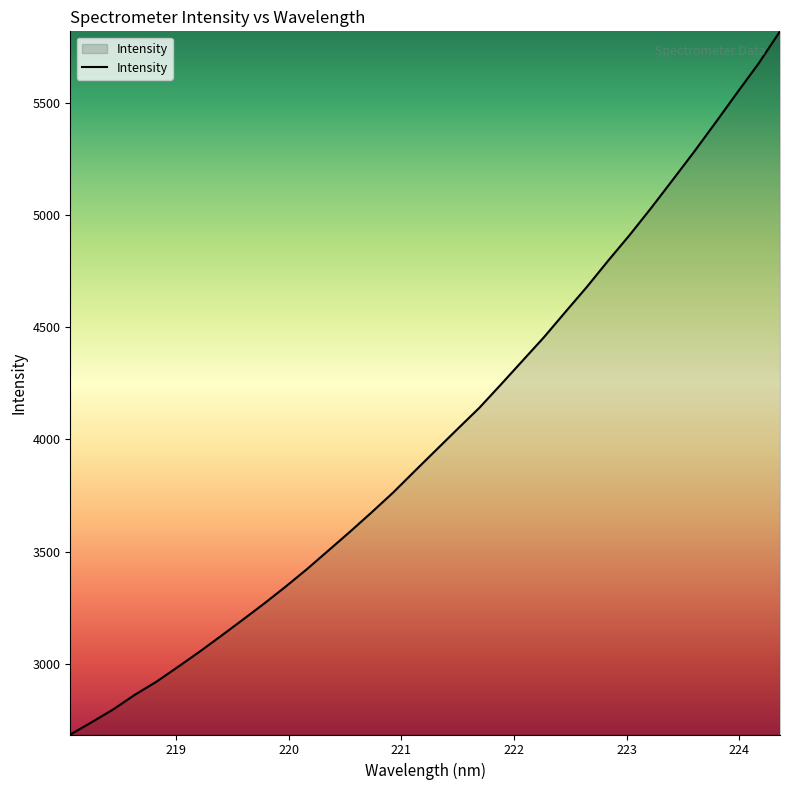

What is the maximum value shown in the chart?

5819.7